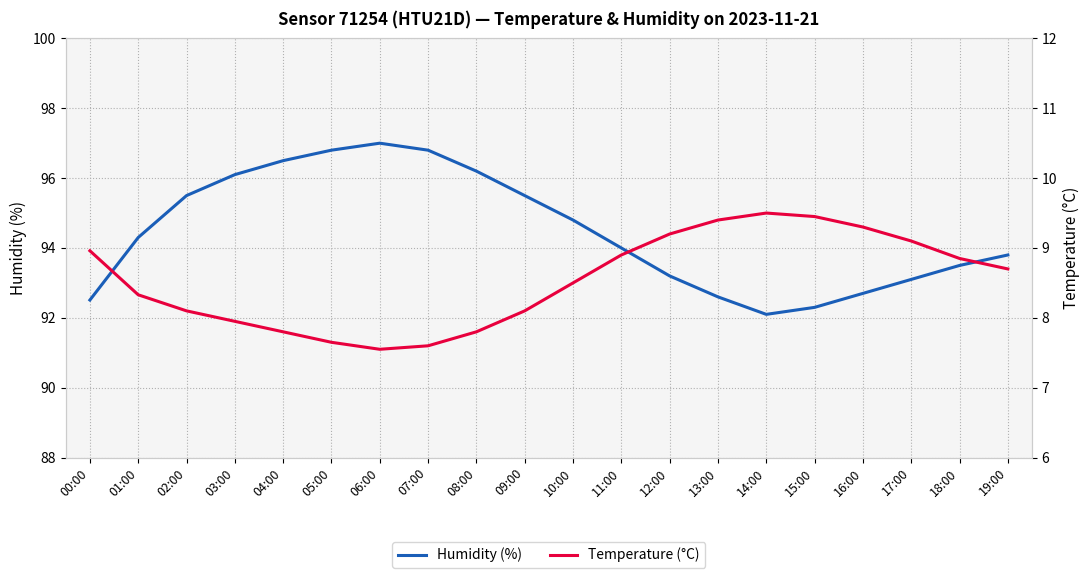

The Temperature (°C) series shows 13.0 at 16:00. True or false?

False